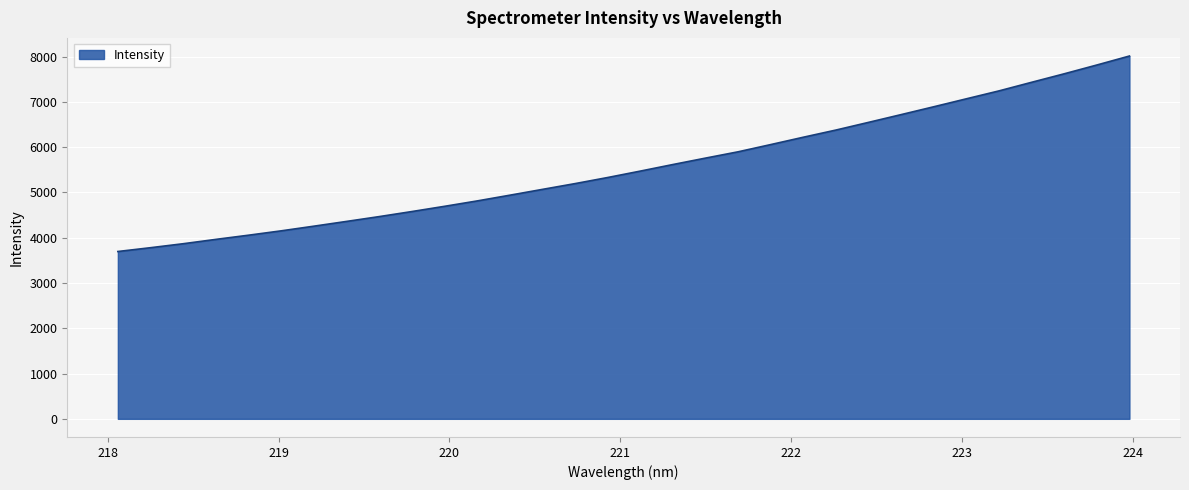

What is the greatest value displayed?

8011.1